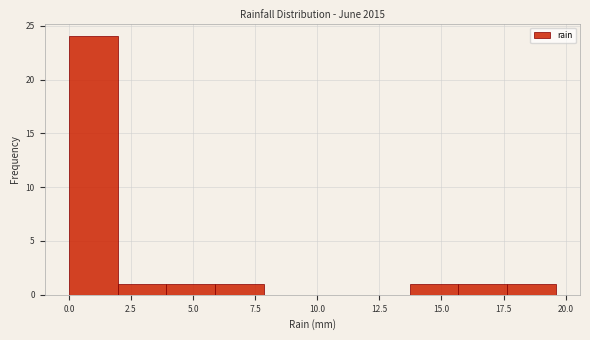

Around what value on the x-axis is the tallest bar? Give the approximate position of its centre, as read against the axis.

1.0